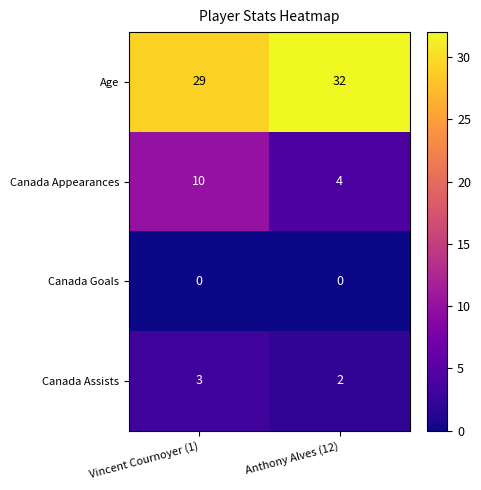

Which series has the largest total across all categories?

Age